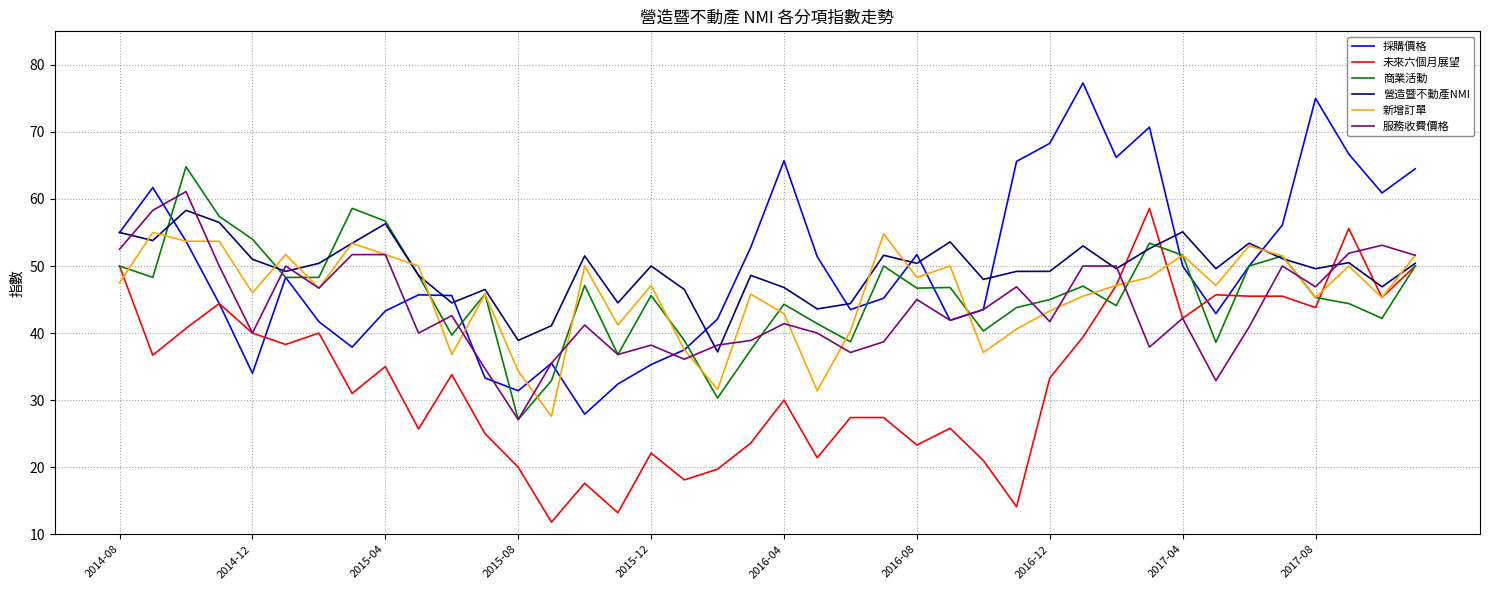

What is the lowest value of the 未來六個月展望 series?

11.8